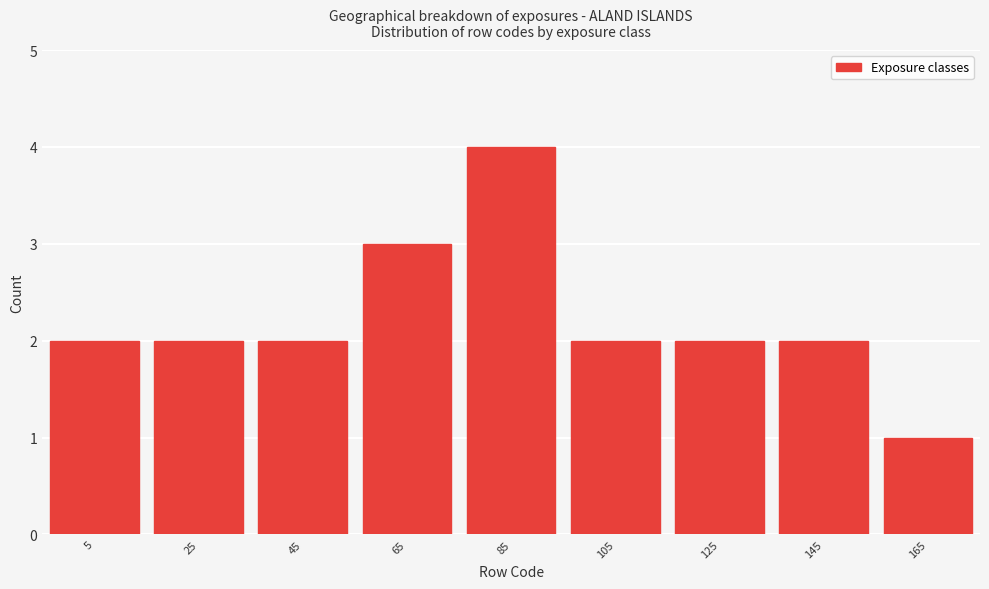

Reading left to right, extract all data points from this chart.

5=2	25=2	45=2	65=3	85=4	105=2	125=2	145=2	165=1